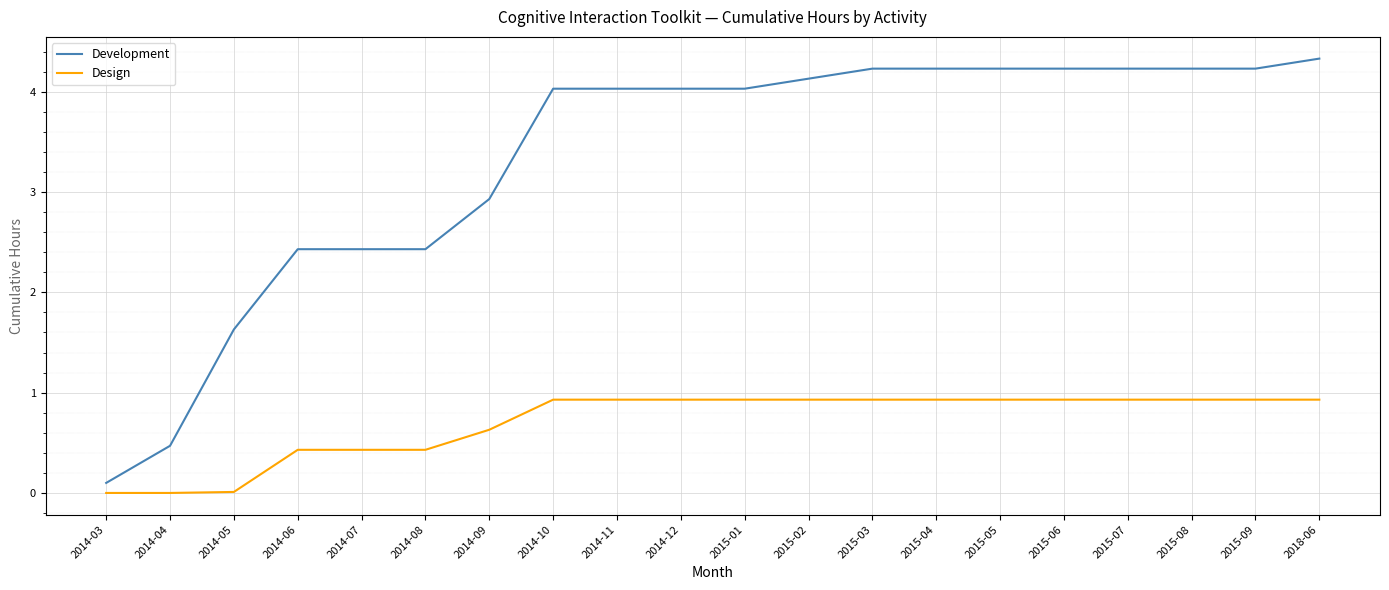

What is the difference between the maximum and second lowest values in the Design series?

0.9